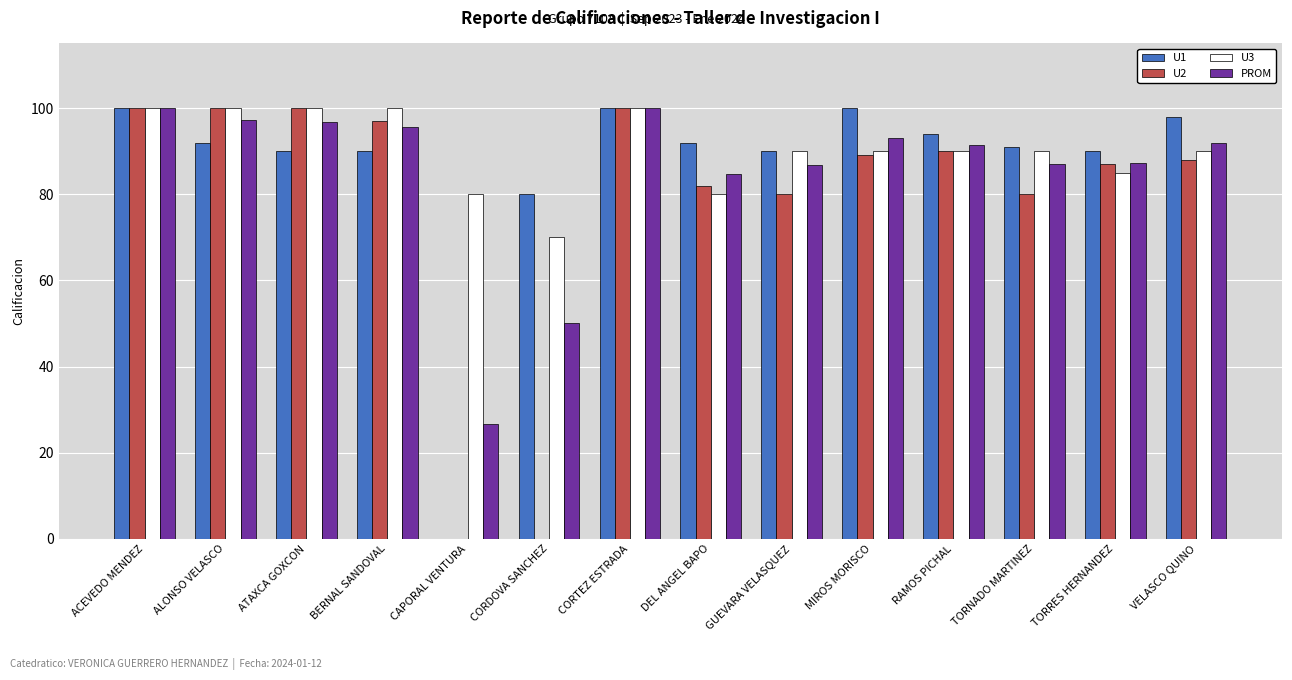

The PROM series shows 35.8 at CAPORAL VENTURA. True or false?

False